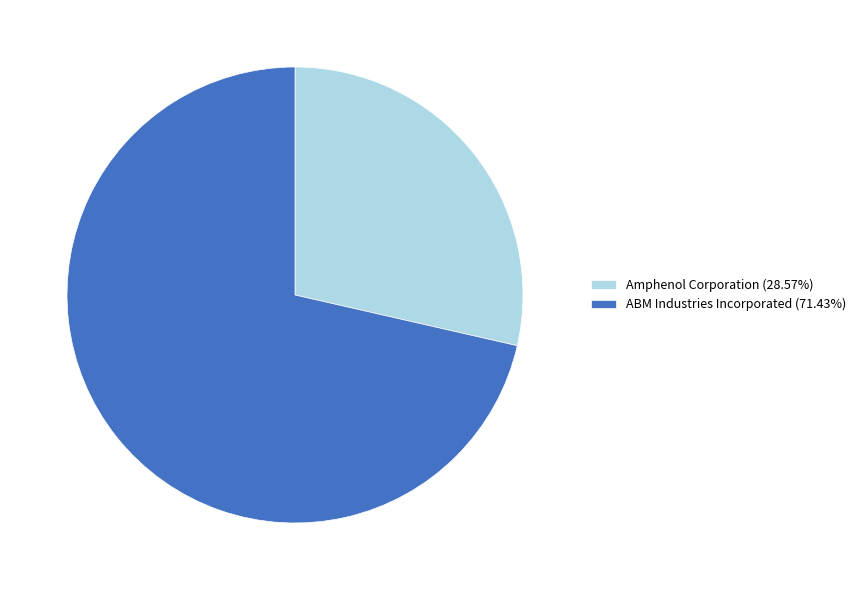

Do ABM Industries Incorporated (71.43%) and Amphenol Corporation (28.57%) together represent more than half of the pie?

Yes